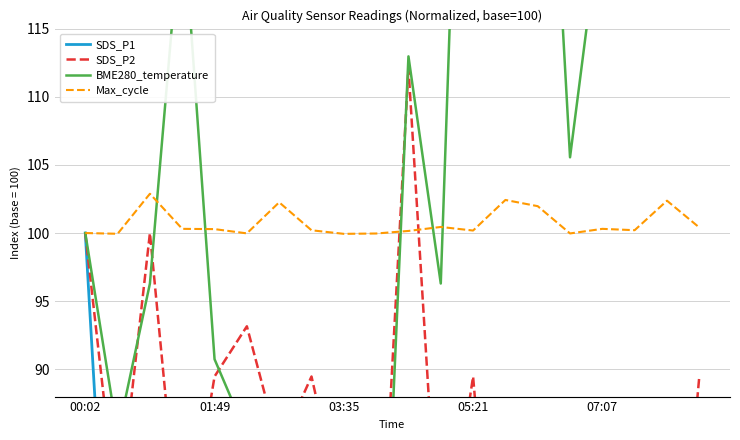

Rank the series by their maximum value, from lowest to highest.

SDS_P1, Max_cycle, SDS_P2, BME280_temperature